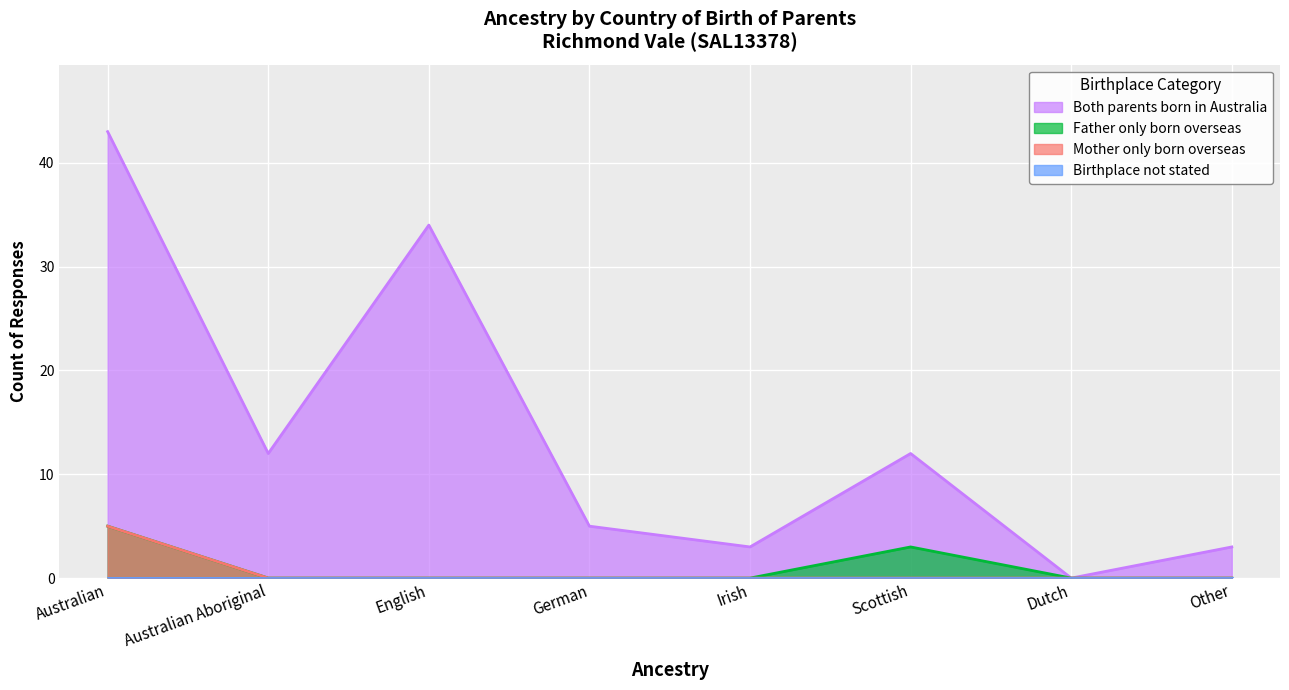

Which series has the largest range (max minus min)?

Both parents born in Australia